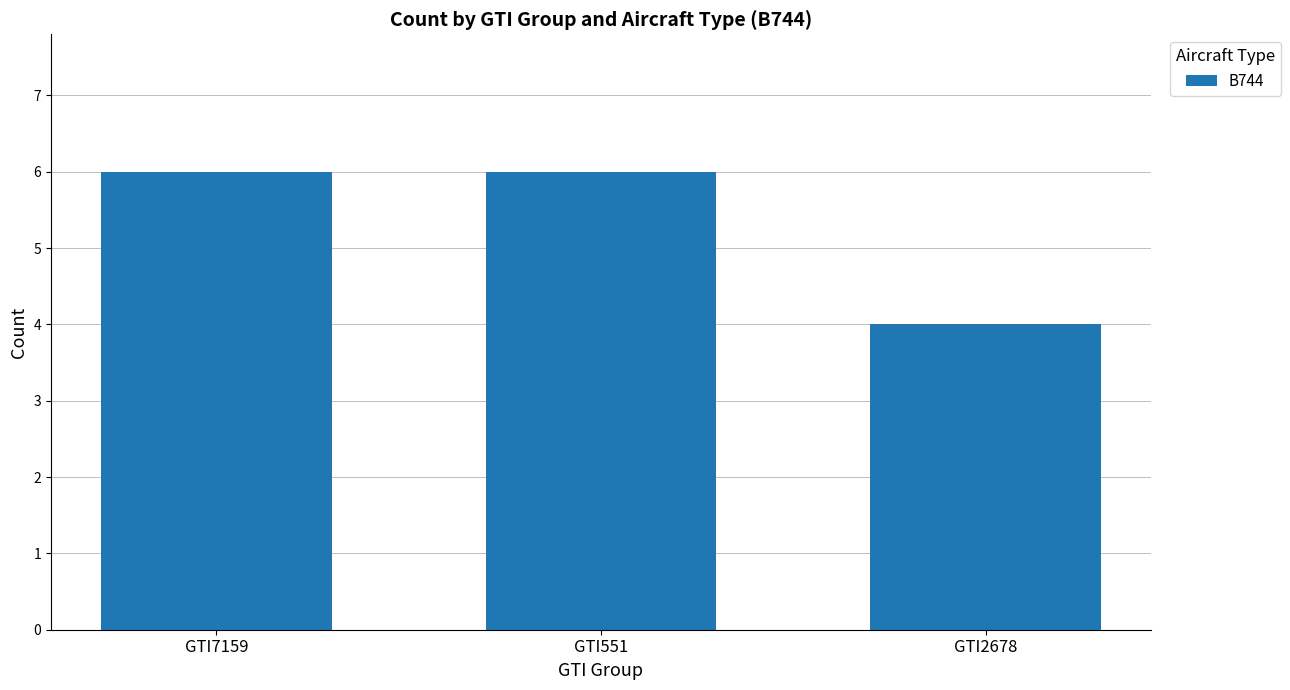

The chart shows a value of 8 at GTI7159. True or false?

False